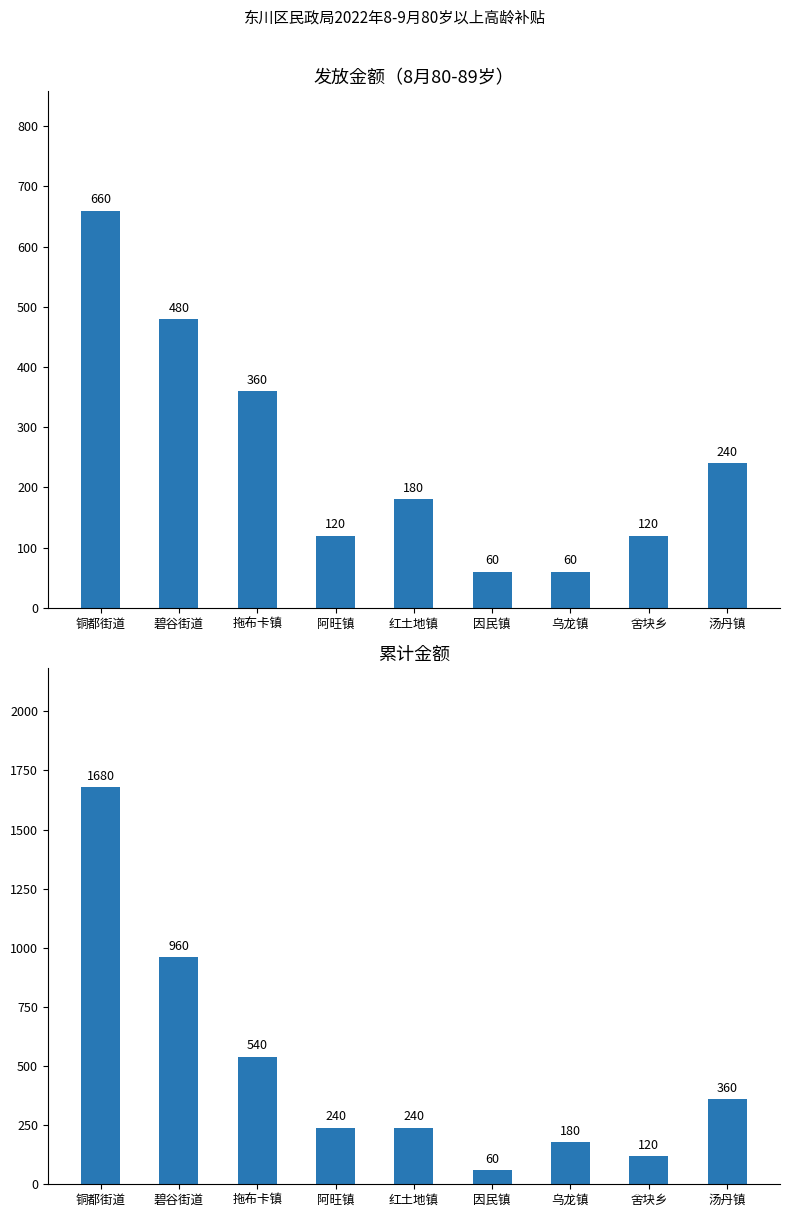

Where is 发放金额(8月80-89岁) nearest to the value 360?

拖布卡镇